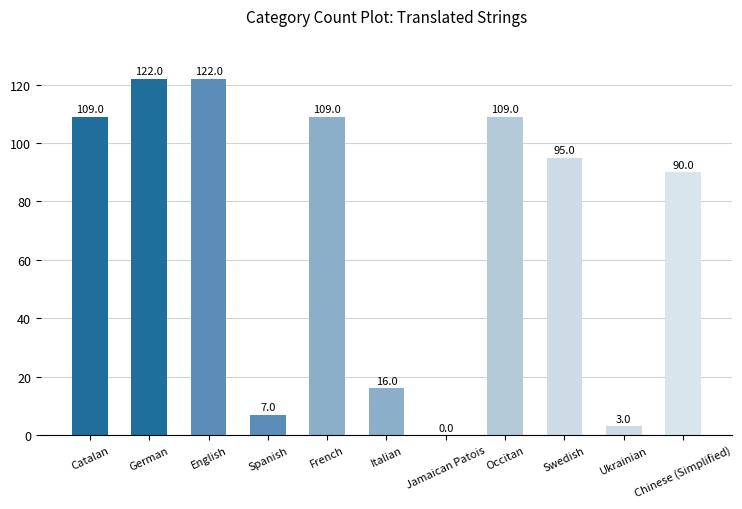

Reading left to right, list all the values displayed in this chart.

Catalan=109	German=122	English=122	Spanish=7	French=109	Italian=16	Jamaican Patois=0	Occitan=109	Swedish=95	Ukrainian=3	Chinese (Simplified)=90